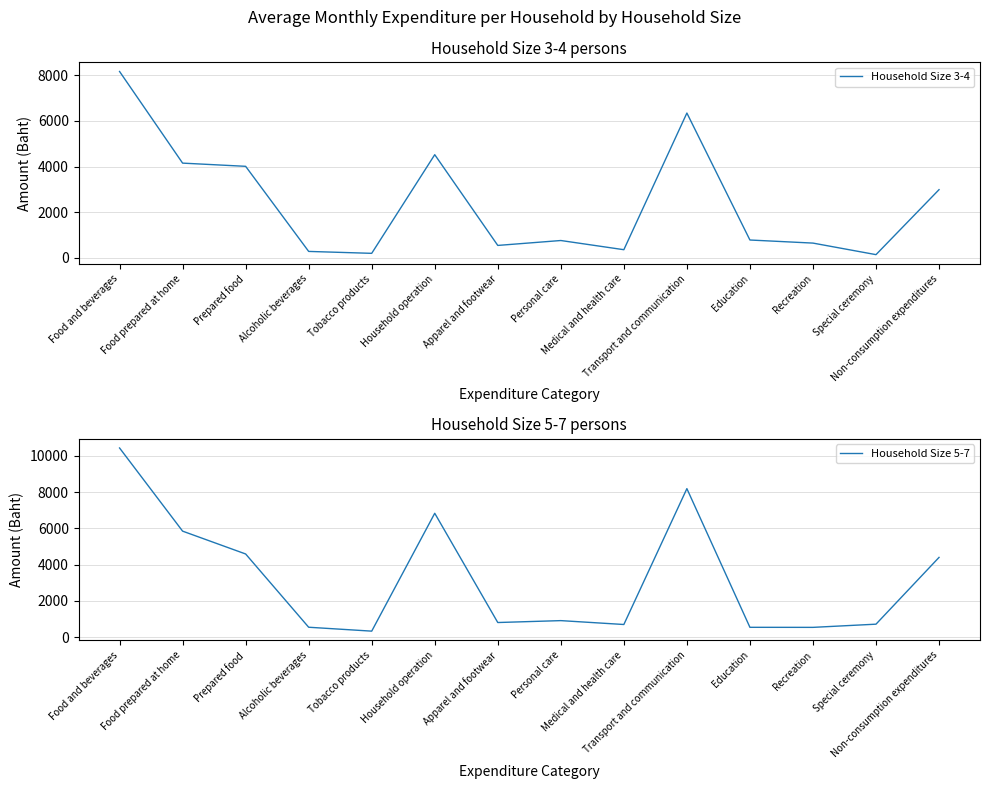

Reading left to right, extract all data points from this chart.

Household Size 3-4: Food and beverages=8156	Food prepared at home=4148	Prepared food=4008	Alcoholic beverages=286	Tobacco products=202	Household operation=4517	Apparel and footwear=548	Personal care=763	Medical and health care=361	Transport and communication=6338	Education=785	Recreation=650	Special ceremony=145	Non-consumption expenditures=2987
Household Size 5-7: Food and beverages=10427	Food prepared at home=5843	Prepared food=4584	Alcoholic beverages=545	Tobacco products=330	Household operation=6828	Apparel and footwear=805	Personal care=910	Medical and health care=696	Transport and communication=8186	Education=541	Recreation=538	Special ceremony=714	Non-consumption expenditures=4395